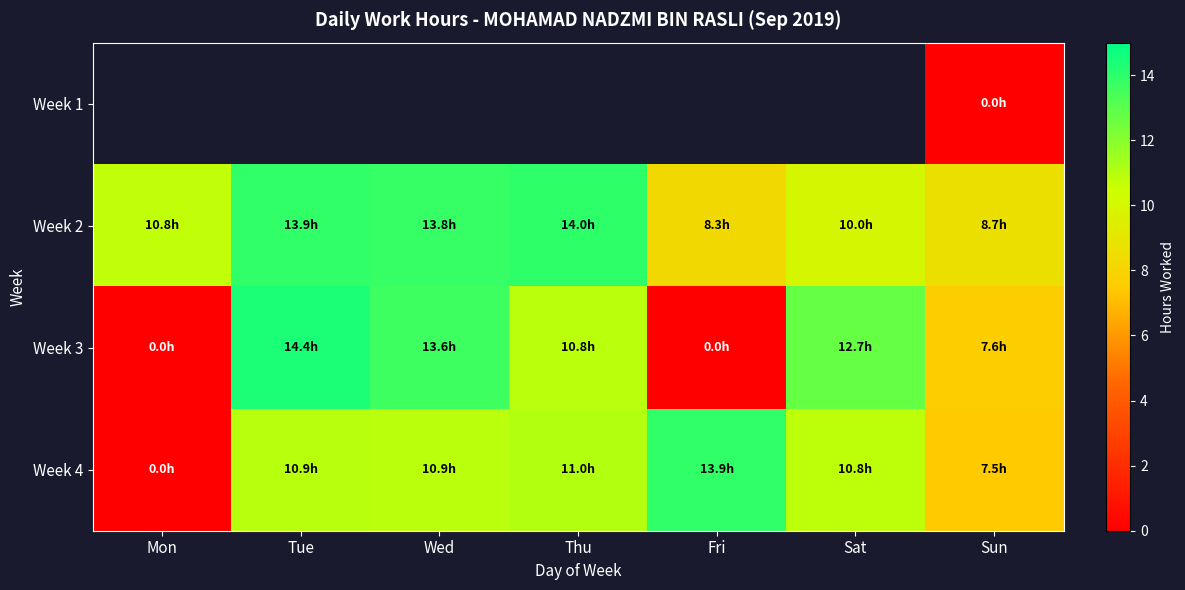

Which category has the lowest value across all series?

Sun